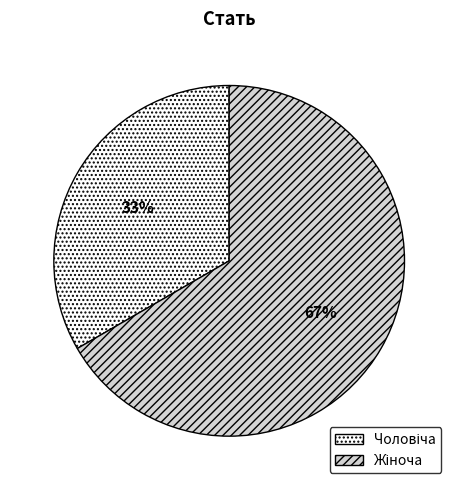

Is there any slice that represents more than half of the pie?

Yes